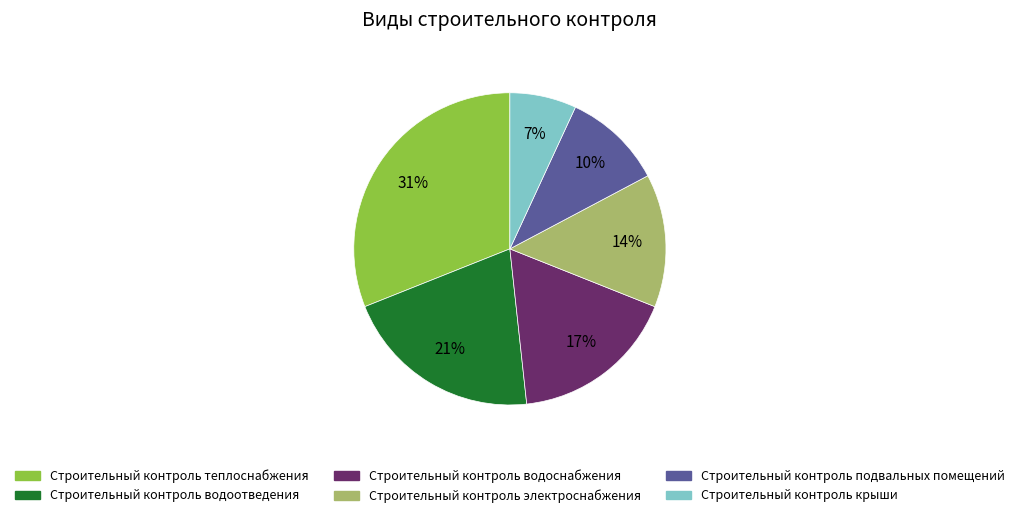

Rank the categories by value from highest to lowest.

Строительный контроль теплоснабжения, Строительный контроль водоотведения, Строительный контроль водоснабжения, Строительный контроль электроснабжения, Строительный контроль подвальных помещений, Строительный контроль крыши